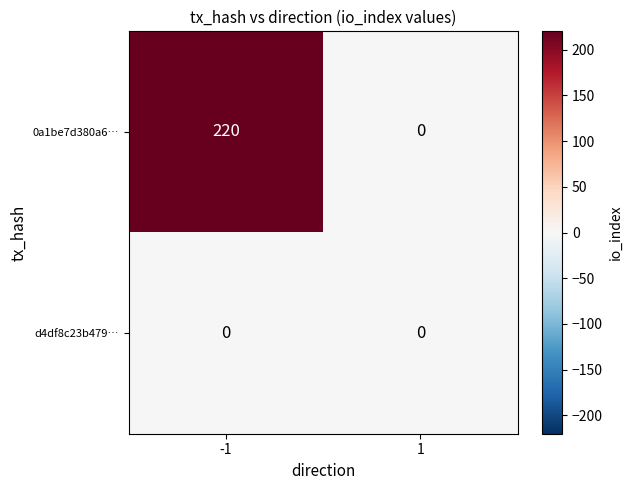

Which series changed the most between -1 and 1?

0a1be7d380a6…